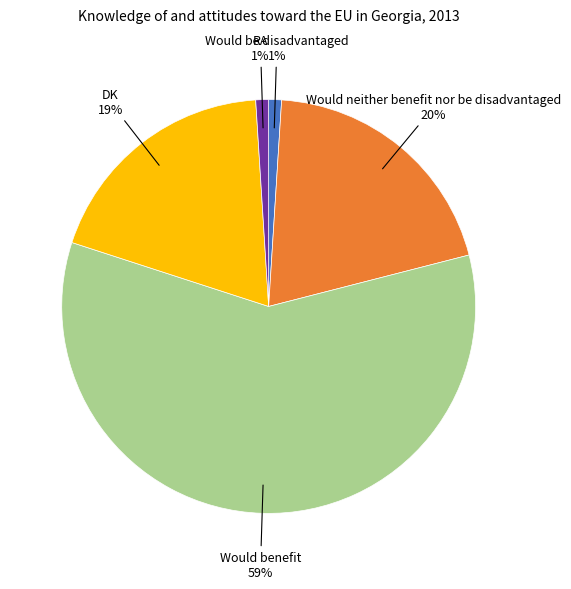

Is there any slice that represents more than half of the pie?

Yes